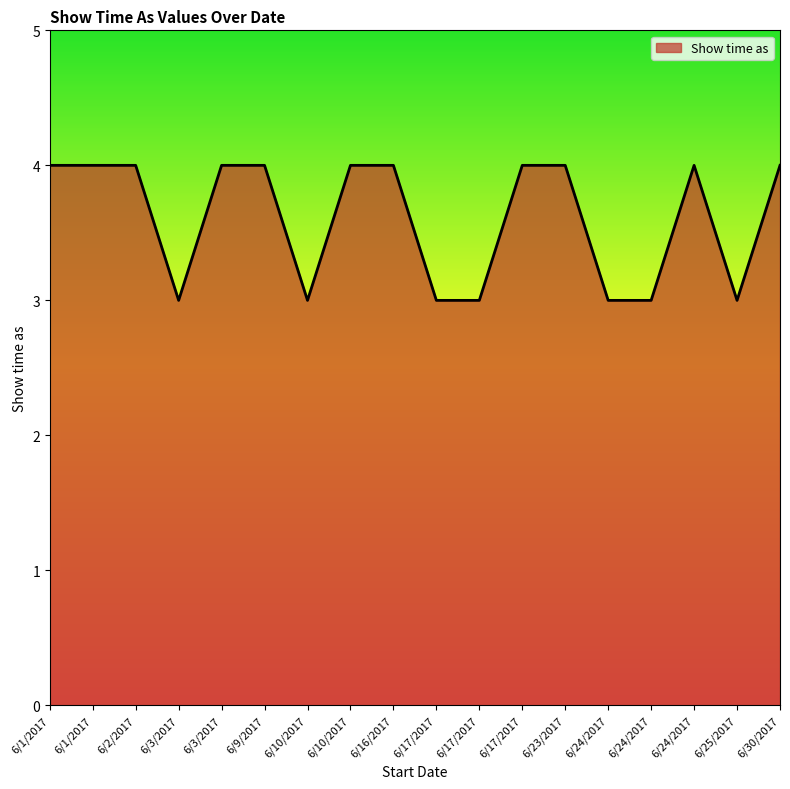

List the labels in order of value, largest first.

6/1/2017, 6/1/2017, 6/2/2017, 6/3/2017, 6/9/2017, 6/10/2017, 6/16/2017, 6/17/2017, 6/23/2017, 6/24/2017, 6/30/2017, 6/3/2017, 6/10/2017, 6/17/2017, 6/17/2017, 6/24/2017, 6/24/2017, 6/25/2017